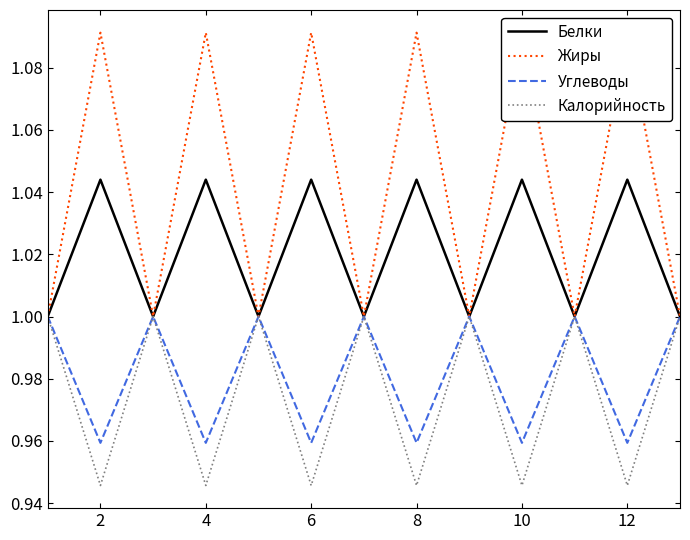

The value of Калорийность at 6 is 1.5. True or false?

False